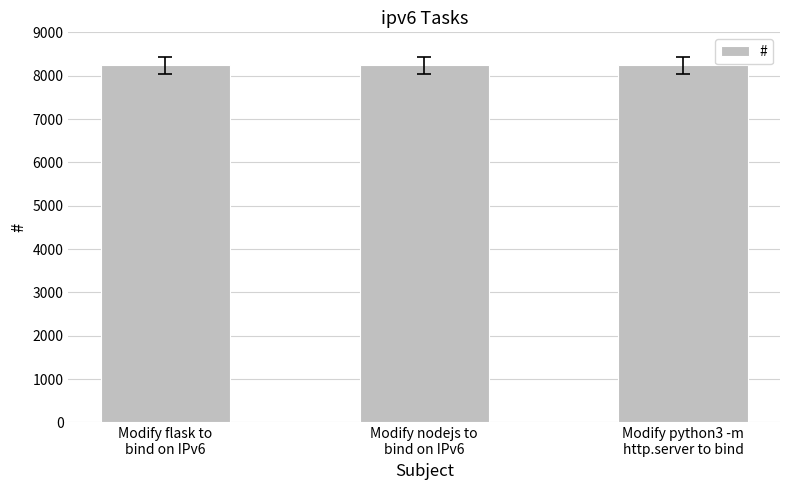

True or false: the data shows 4774 at Modify nodejs to
bind on IPv6.

False